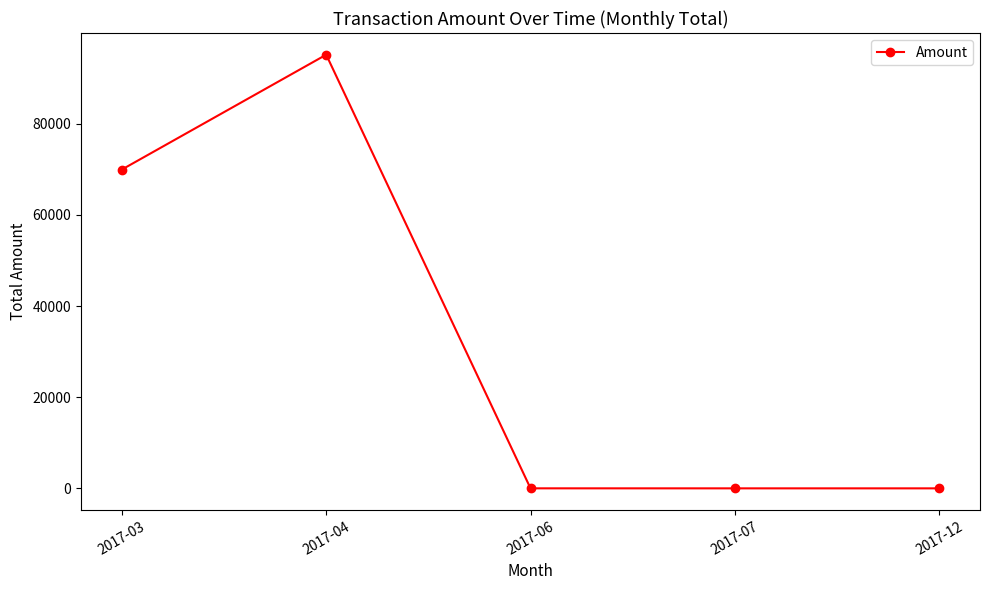

What is the maximum value shown in the chart?

95132.3